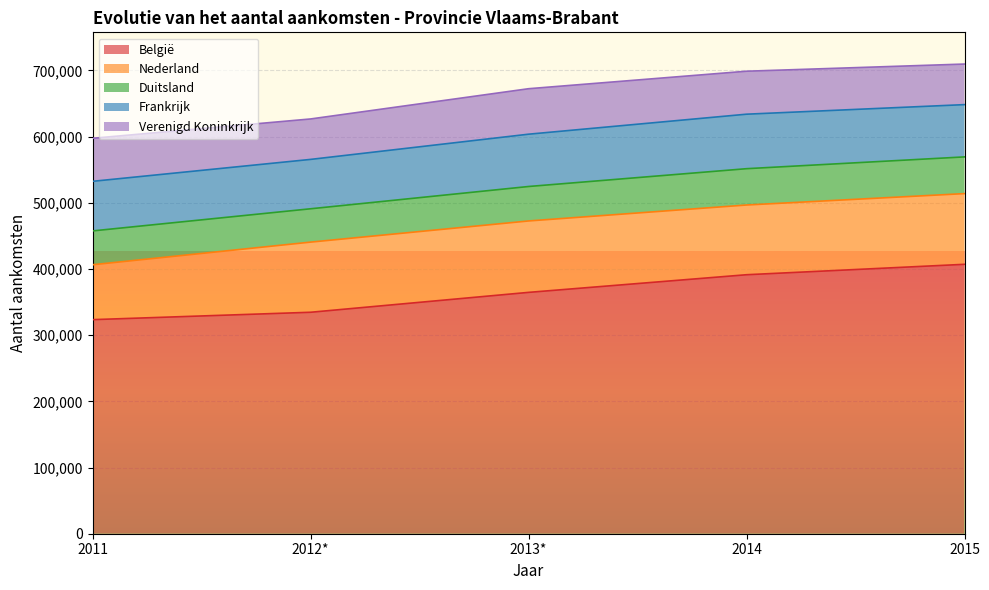

The Nederland series shows 106820 at 2015. True or false?

True